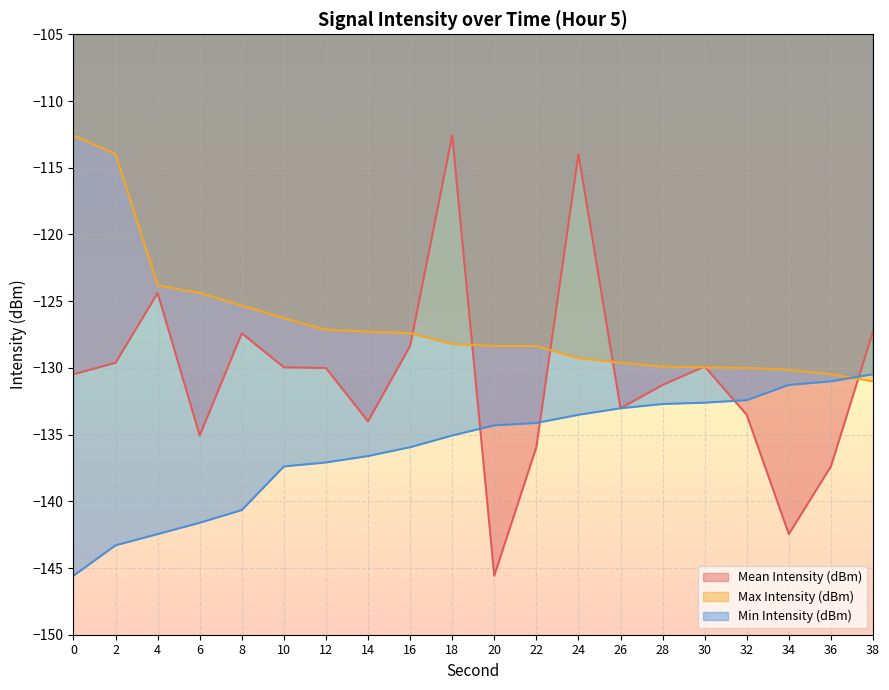

At which label does Mean Intensity (dBm) first exceed -130?

2